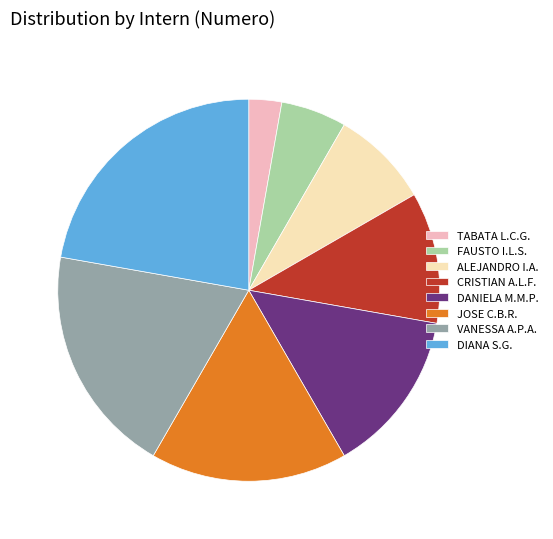

Is it true that CRISTIAN A.L.F. is 18% of the pie?

False